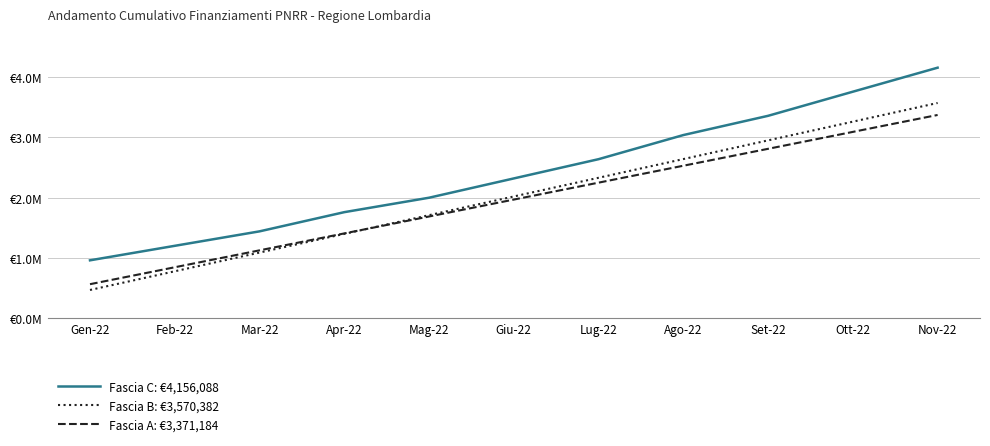

At which category is the sum across all series the highest?

Nov-22